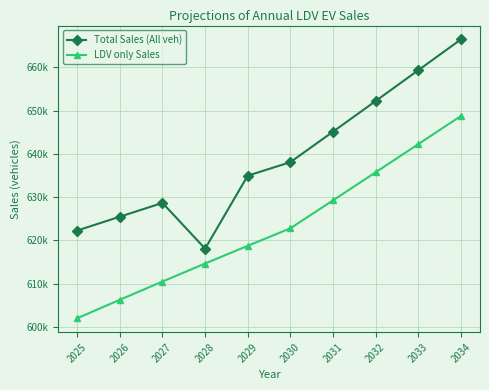

At which category is the sum across all series the highest?

2034